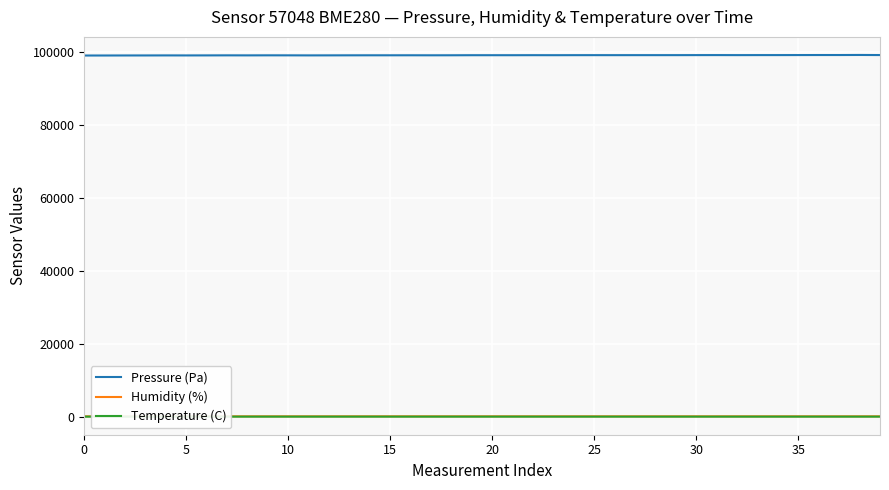

Which series has the widest spread of values?

Pressure (Pa)